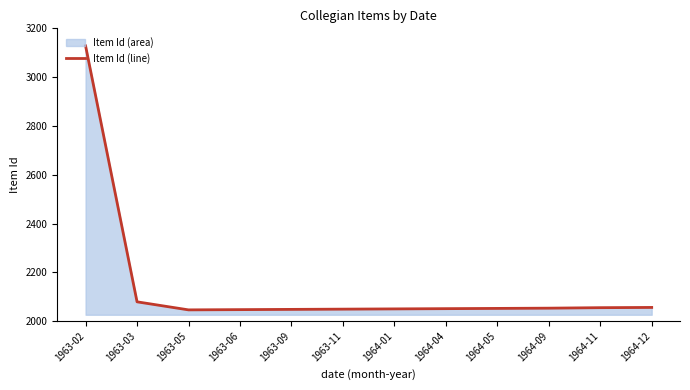

Rank the categories by value from highest to lowest.

1963-02, 1963-03, 1964-12, 1964-11, 1964-09, 1964-05, 1964-04, 1964-01, 1963-11, 1963-09, 1963-06, 1963-05